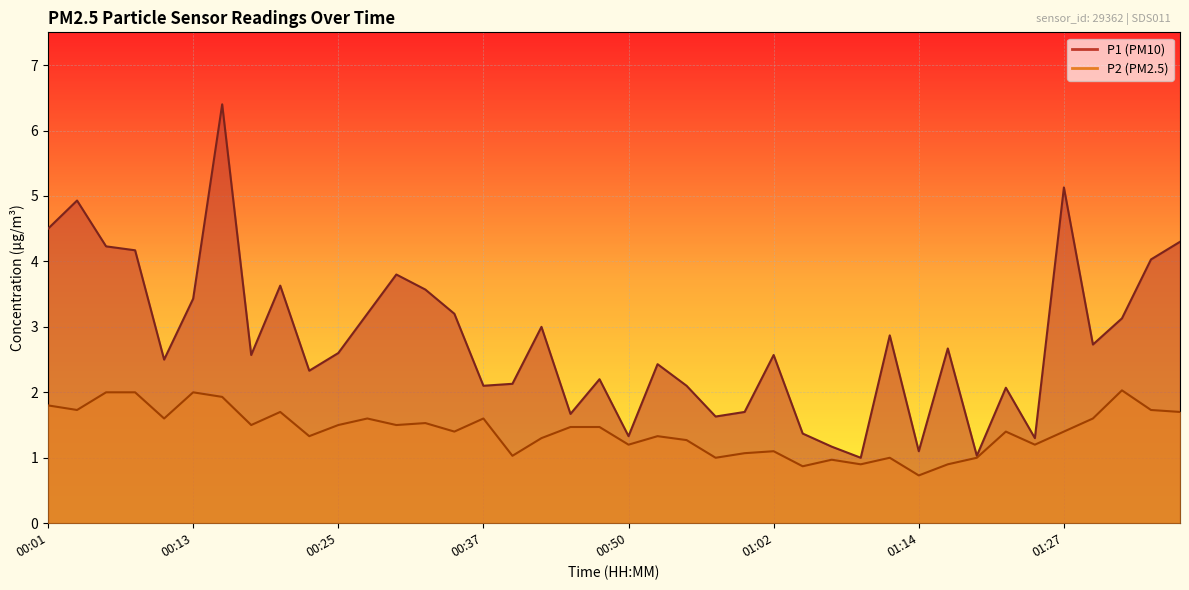

Where is the first local minimum for P1?

00:10